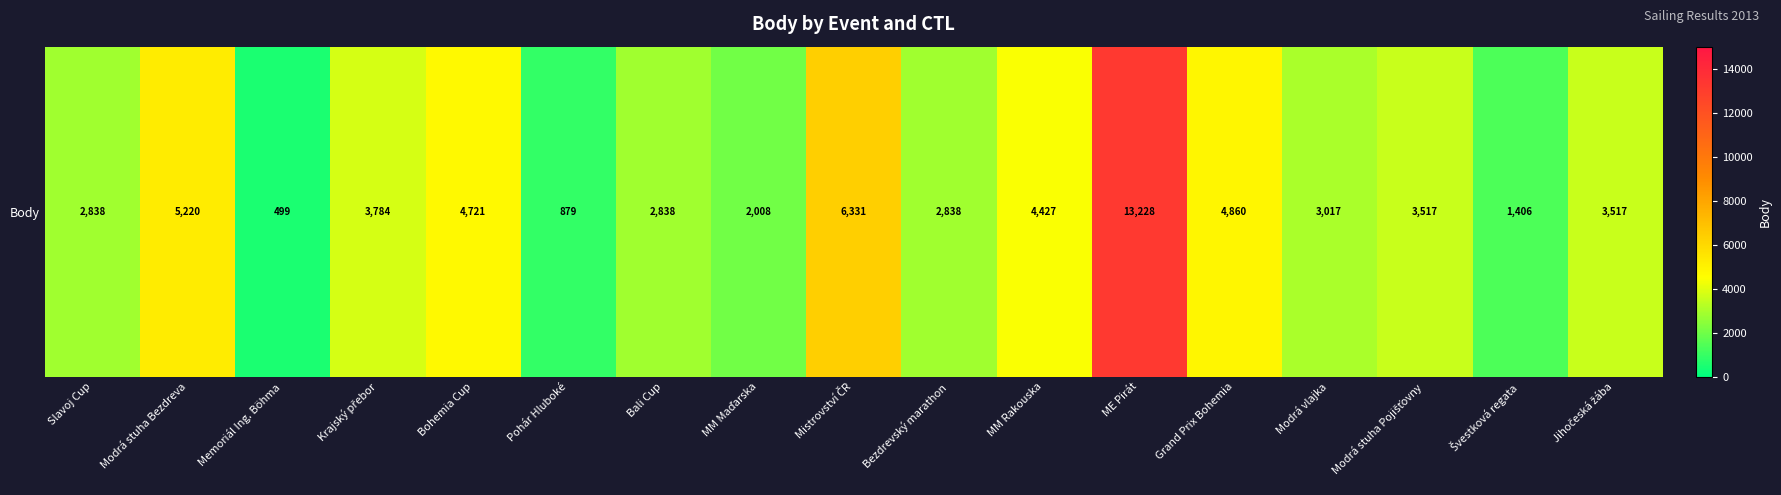

What is the ratio of the value at Bali Cup to the value at Modrá stuha Bezdreva?

0.5